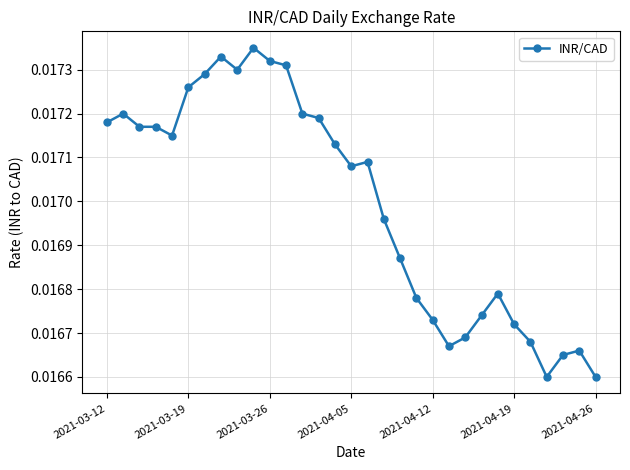

True or false: the data has more than 2 interior local peaks.

True